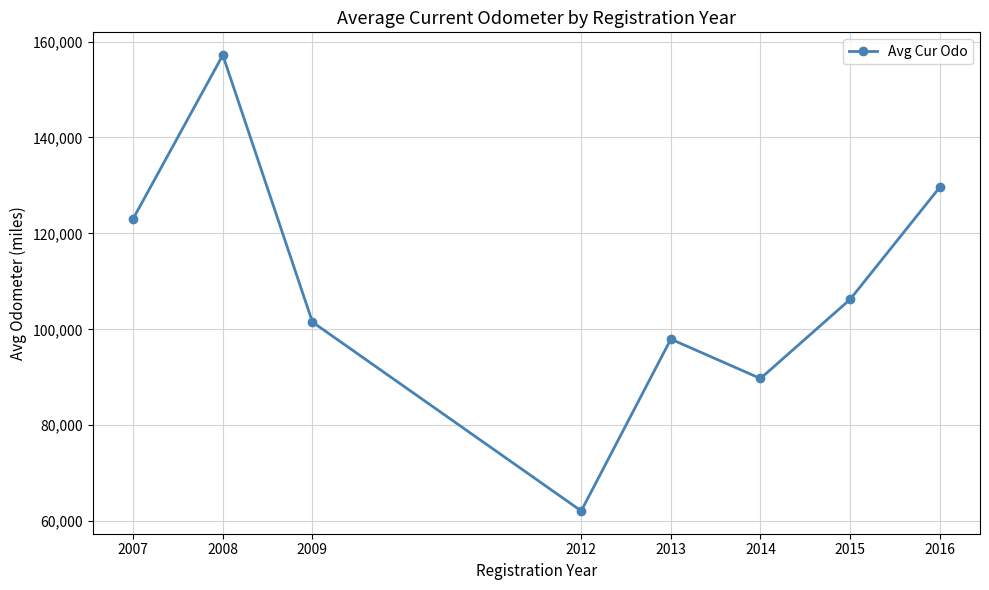

True or false: the data has more than 1 interior local peaks.

True